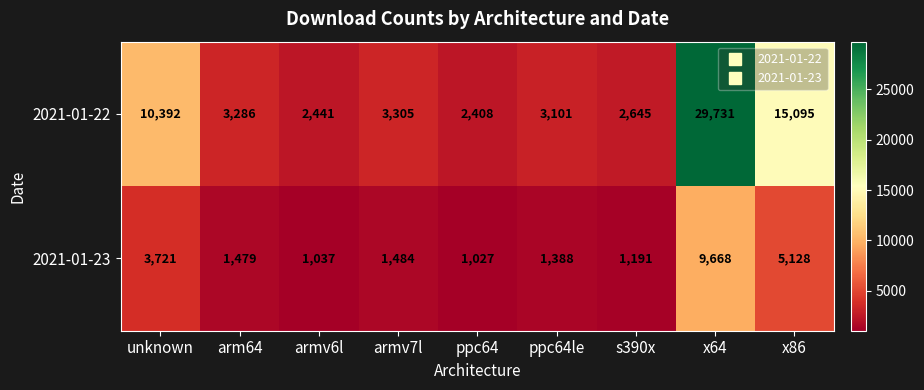

Between arm64 and armv6l, which series saw the biggest shift?

2021-01-22